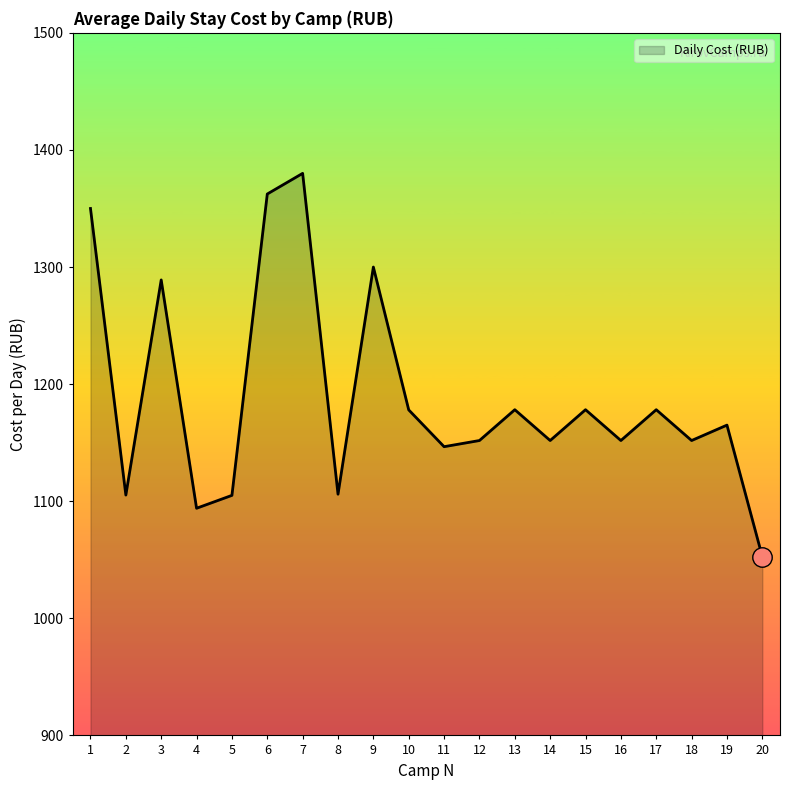

What is the value of the 11th point from the left?

1146.6